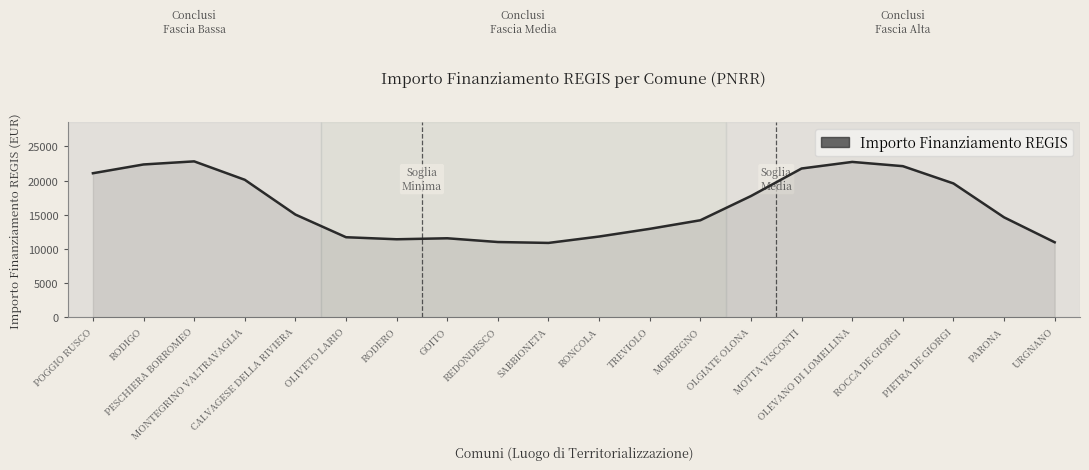

What is the sum of the values at MOTTA VISCONTI and OLEVANO DI LOMELLINA?

44526.3